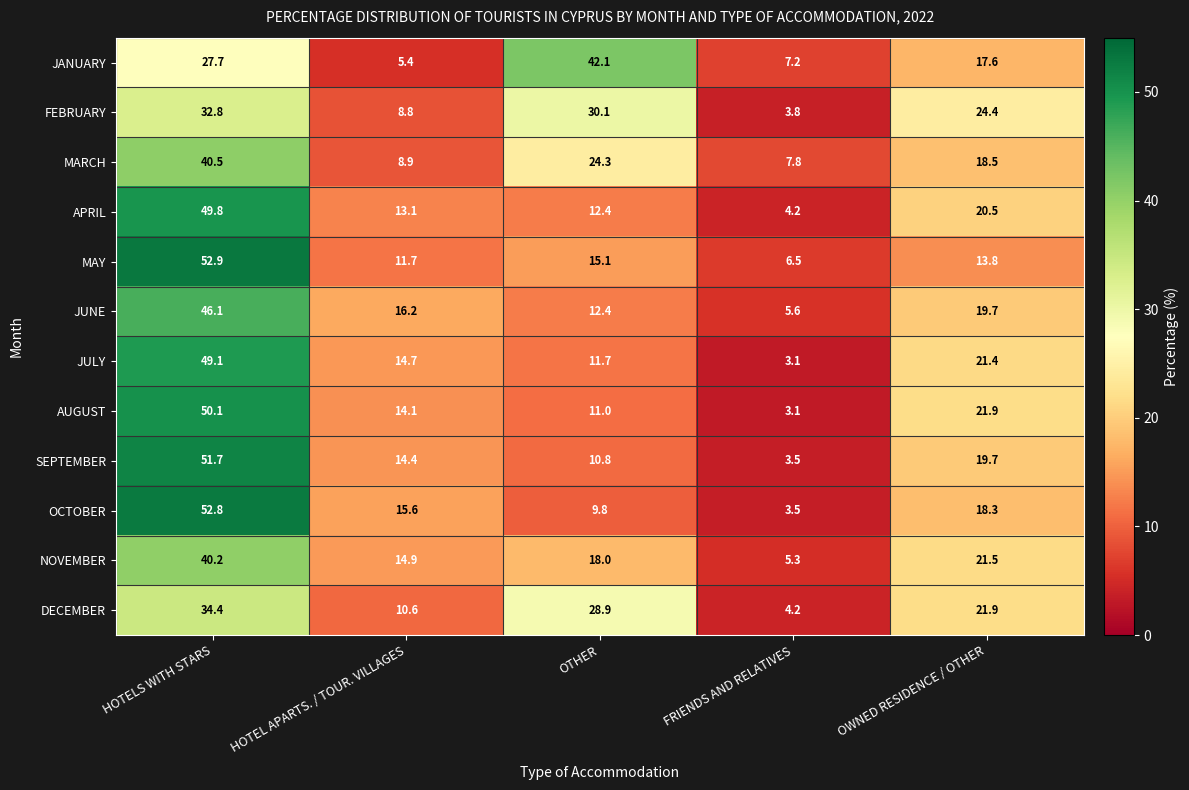

What is the sum of all SEPTEMBER values?

100.1